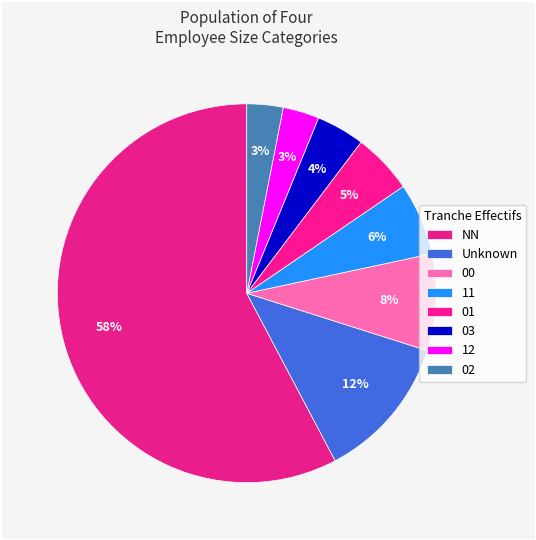

How many segments does this pie chart have?

8